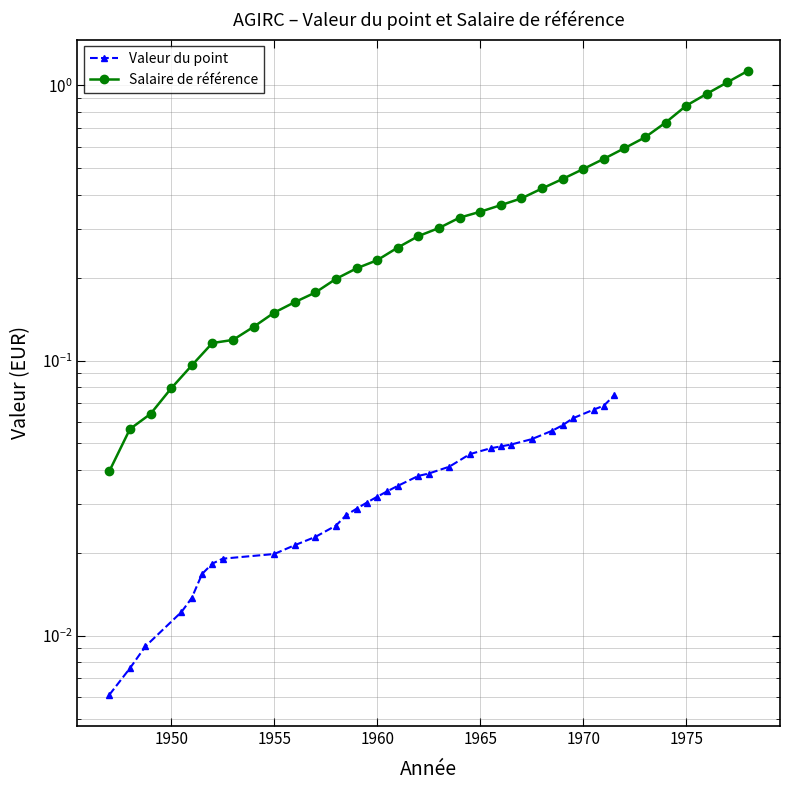

Which series has the largest total across all categories?

Salaire de référence